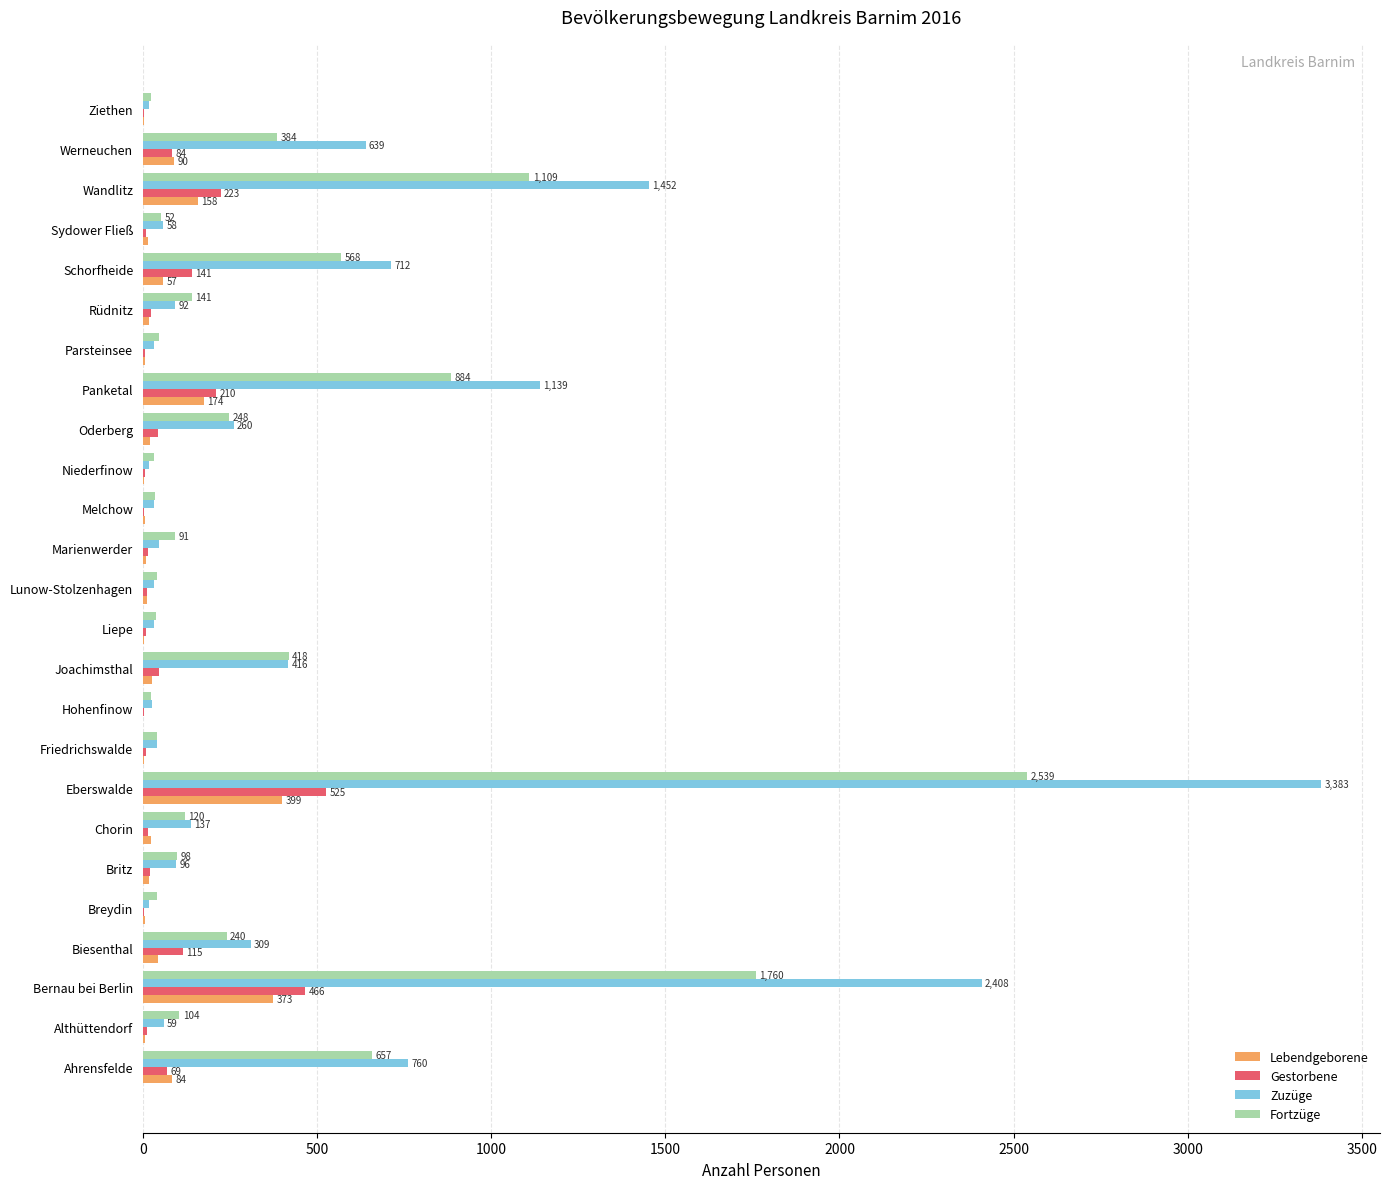

What is the sum of all Zuzüge values?

12211